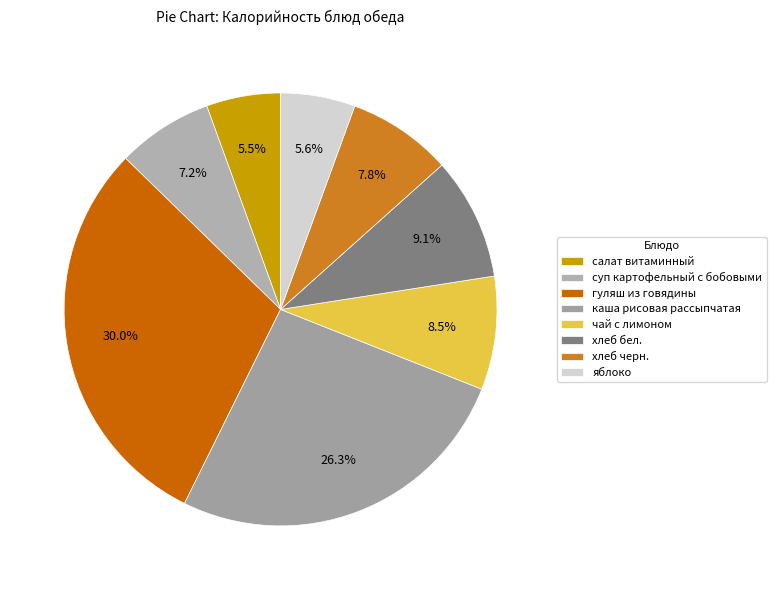

Is there any slice that represents more than half of the pie?

No